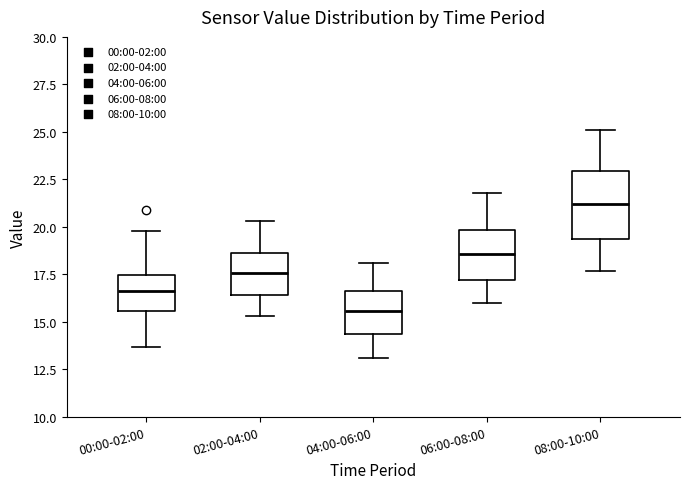

Reading left to right, read every box against the y-axis: the position of its median line, the range the box covers, and the ends of its whiskers. The values are not printed on the chart, so give them approximately, as read against the axis.

00:00-02:00: median 16.5, box 15.5 to 17.5, whiskers 13.5 to 20.0
02:00-04:00: median 17.5, box 16.5 to 18.5, whiskers 15.5 to 20.5
04:00-06:00: median 15.5, box 14.5 to 16.5, whiskers 13.0 to 18.0
06:00-08:00: median 18.5, box 17.0 to 20.0, whiskers 16.0 to 22.0
08:00-10:00: median 21.0, box 19.5 to 23.0, whiskers 17.5 to 25.0